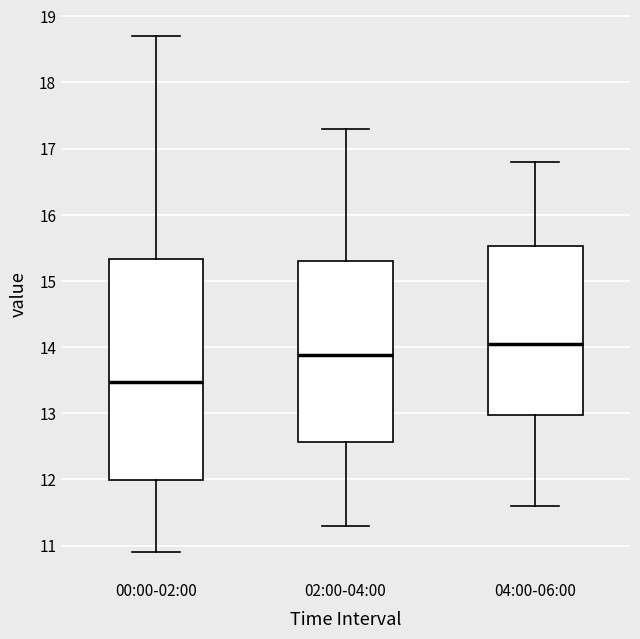

Comparing the boxes themselves (not the whiskers), which one is the tallest?

00:00-02:00